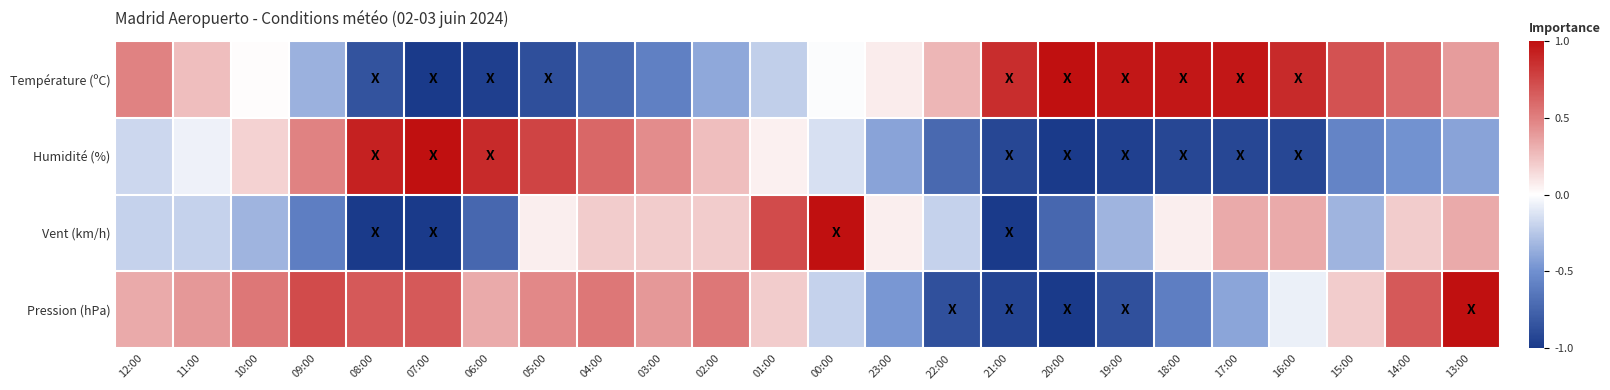

At which category is the sum across all series the highest?

13:00